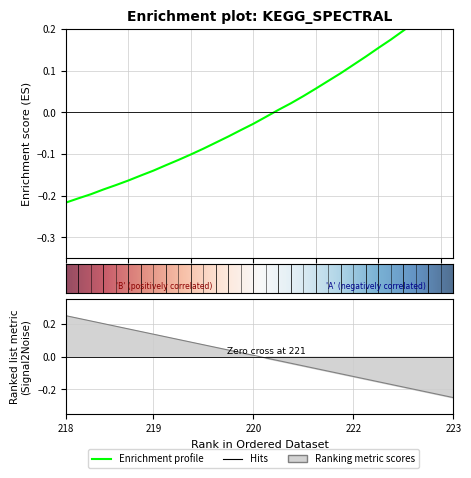

Which category has the lowest value across all series?

218